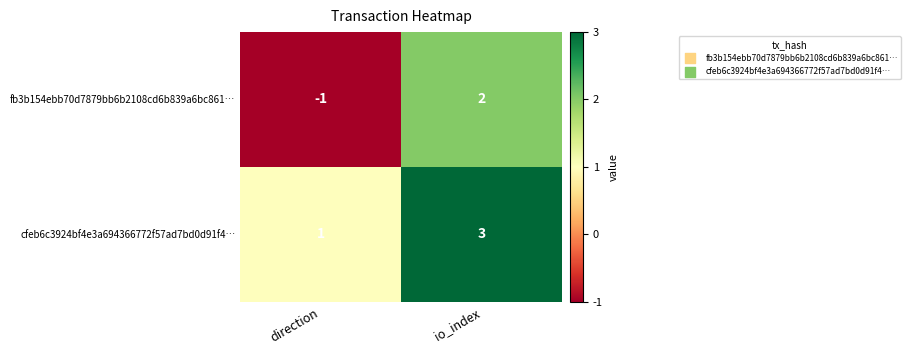

Where is fb3b154ebb70d7879bb6b2108cd6b839a6bc861… nearest to the value 0?

direction